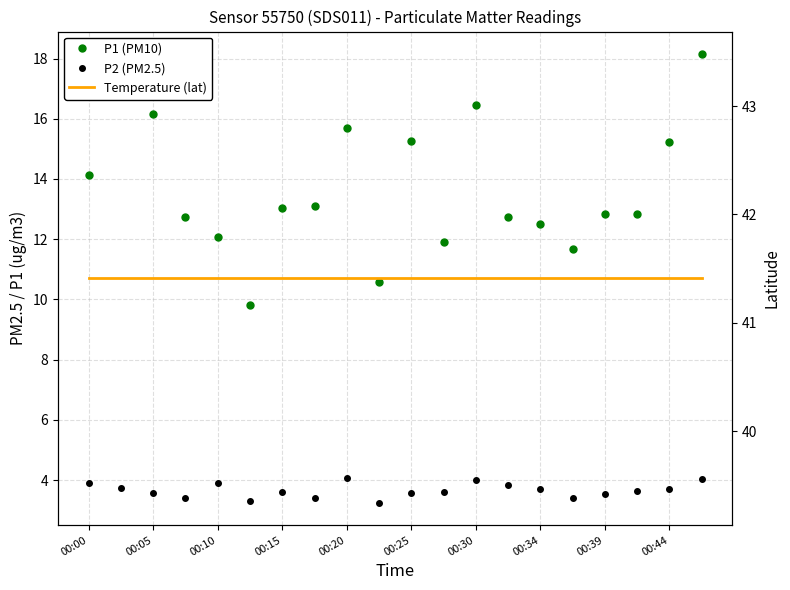

What is the sum of all P2 (PM2.5) values?

73.2